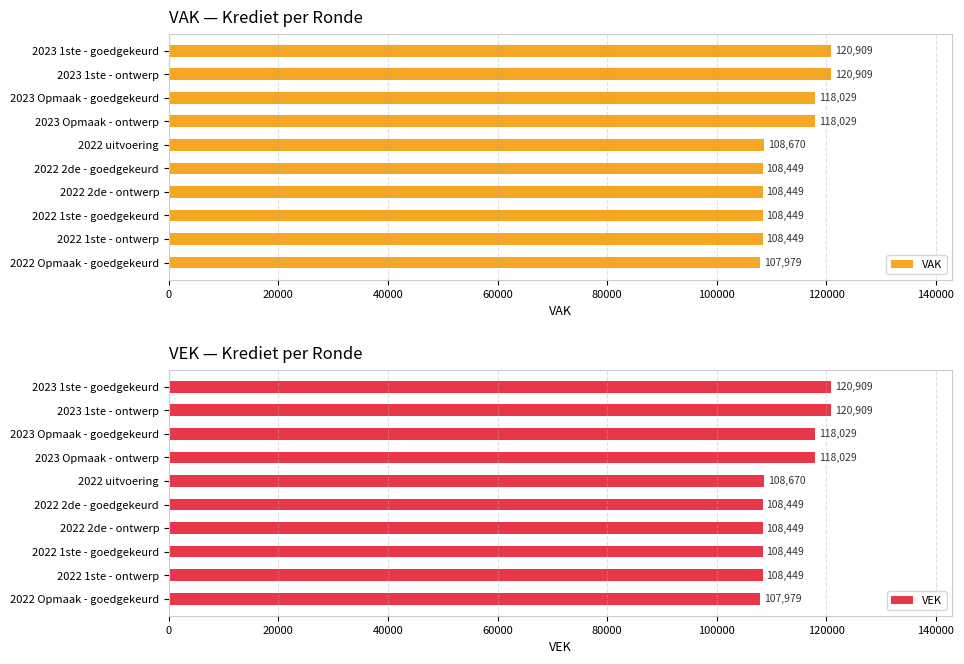

What is the difference between the maximum and minimum values in the VAK series?

12930